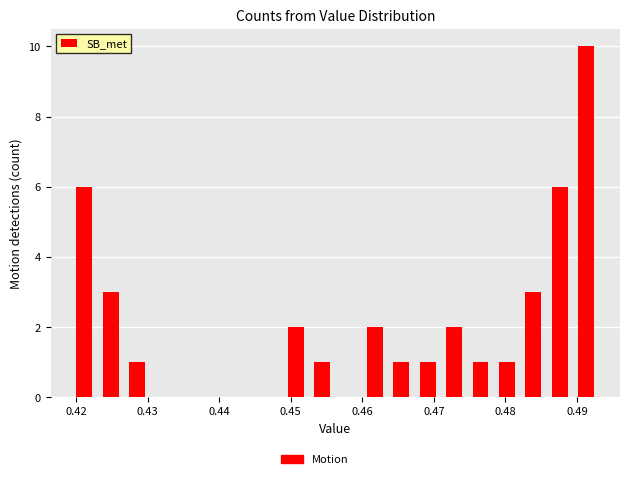

Read against the x-axis, roughly where is the centre of the tallest bar?

0.491